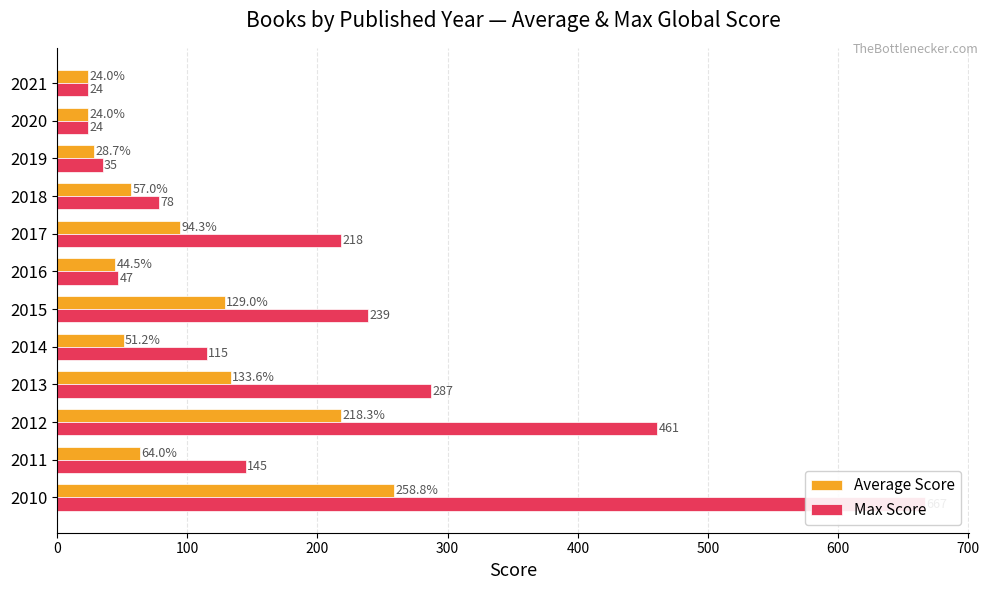

At how many categories does at least one series exceed 661?

1